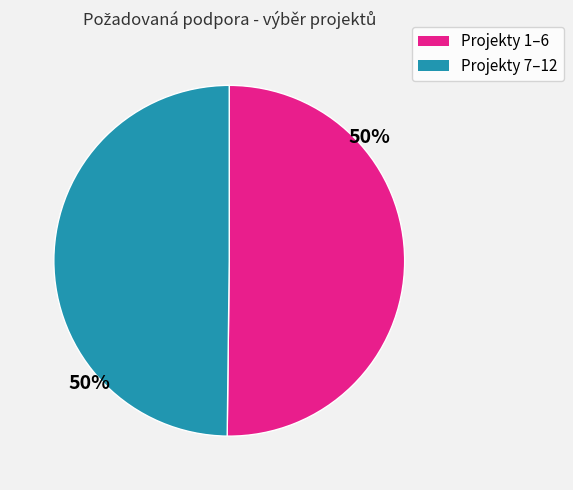

What is the ratio of the value at Projekty 7–12 to the value at Projekty 1–6?

1.0